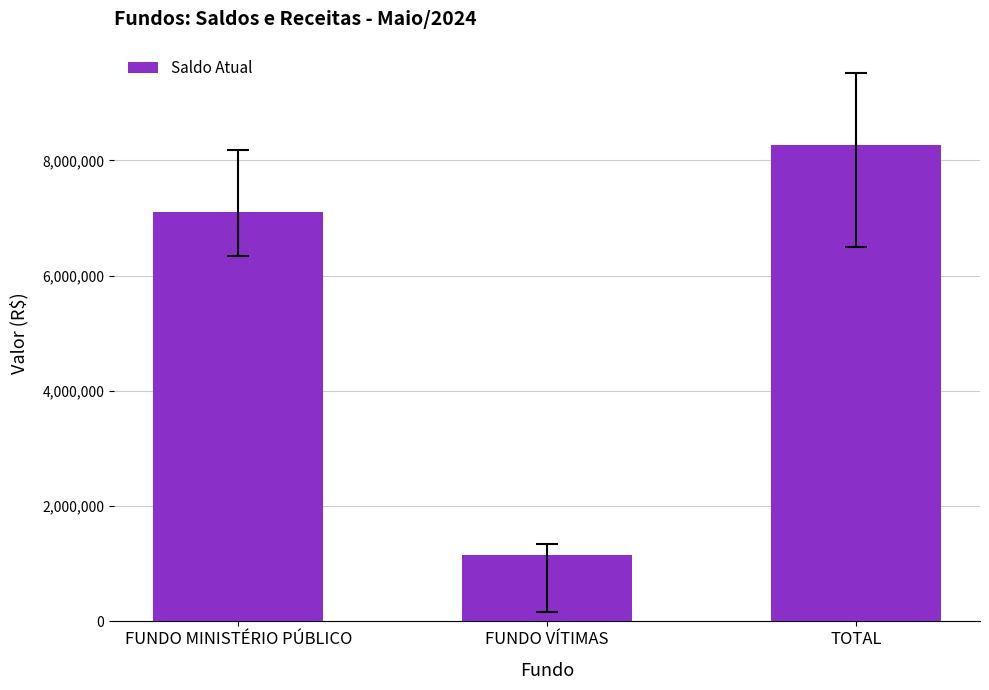

What is the minimum value shown in the chart?

1160310.2